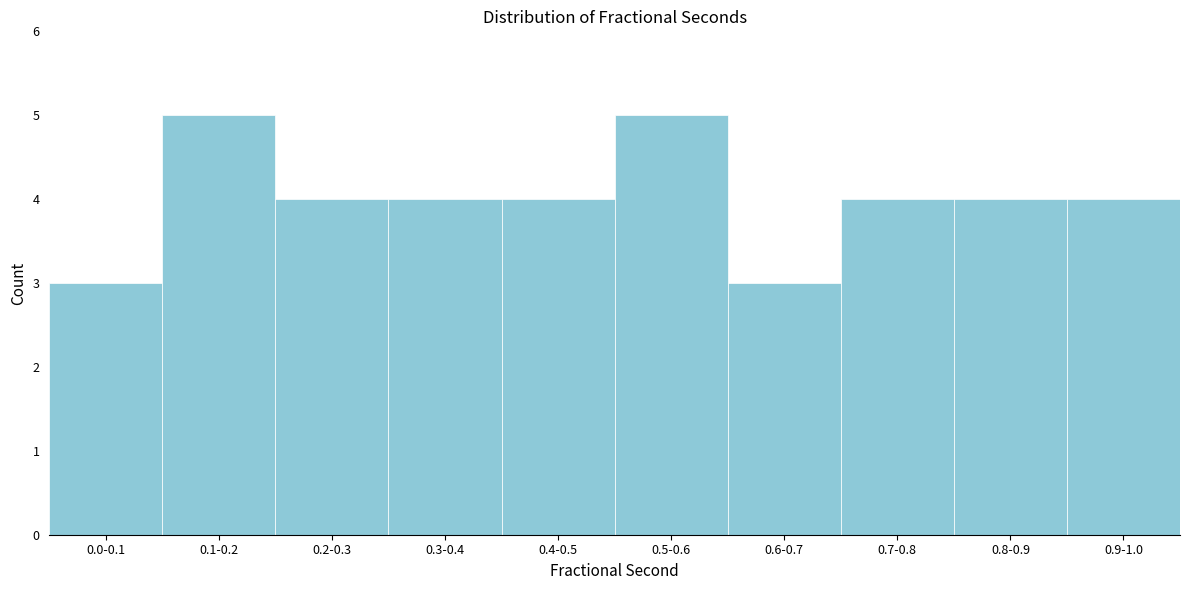

Reading left to right, extract all data points from this chart.

3	5	4	4	4	5	3	4	4	4